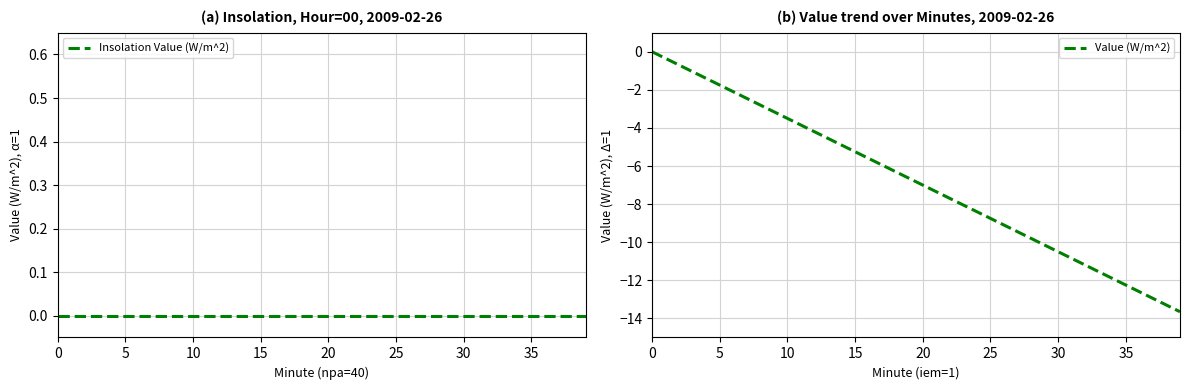

True or false: Insolation Value (W/m^2) has more than 1 interior local peaks.

False